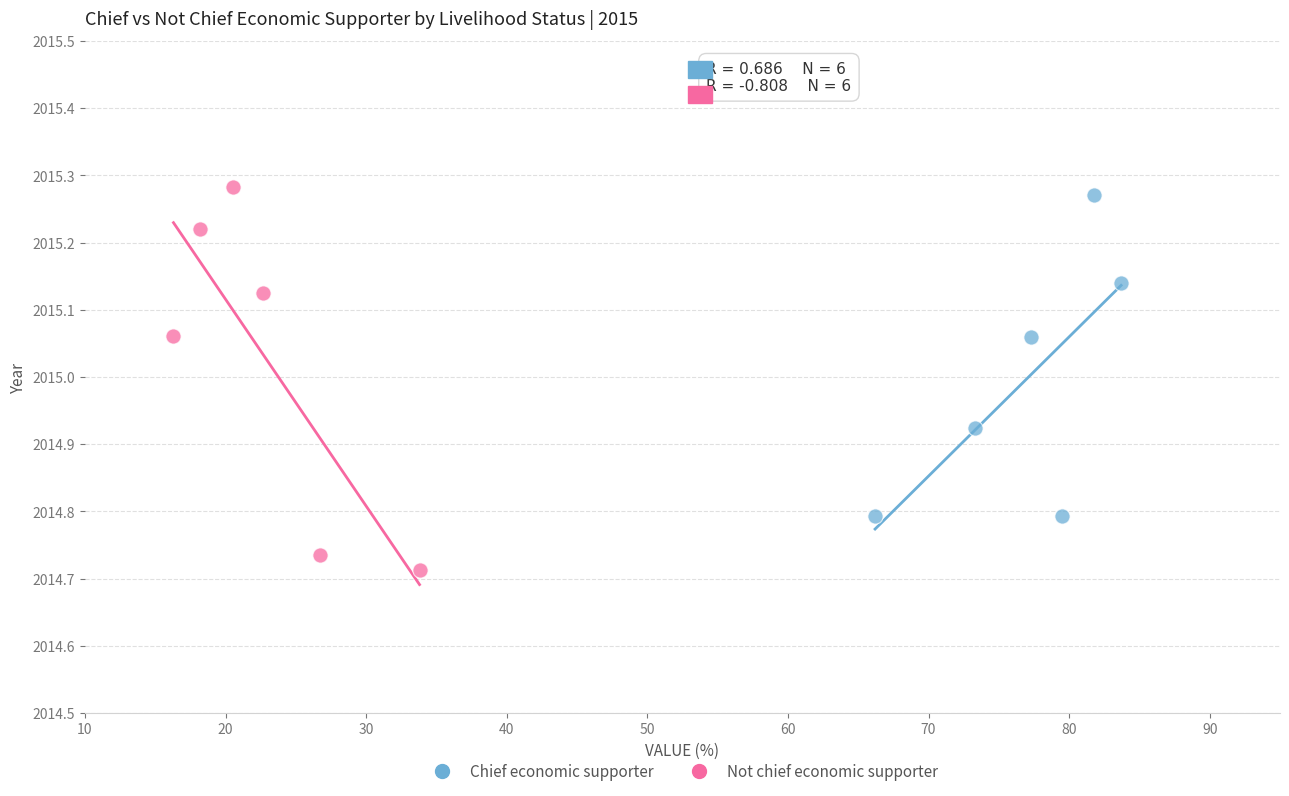

Which series contains the highest Y value?

Not chief economic supporter